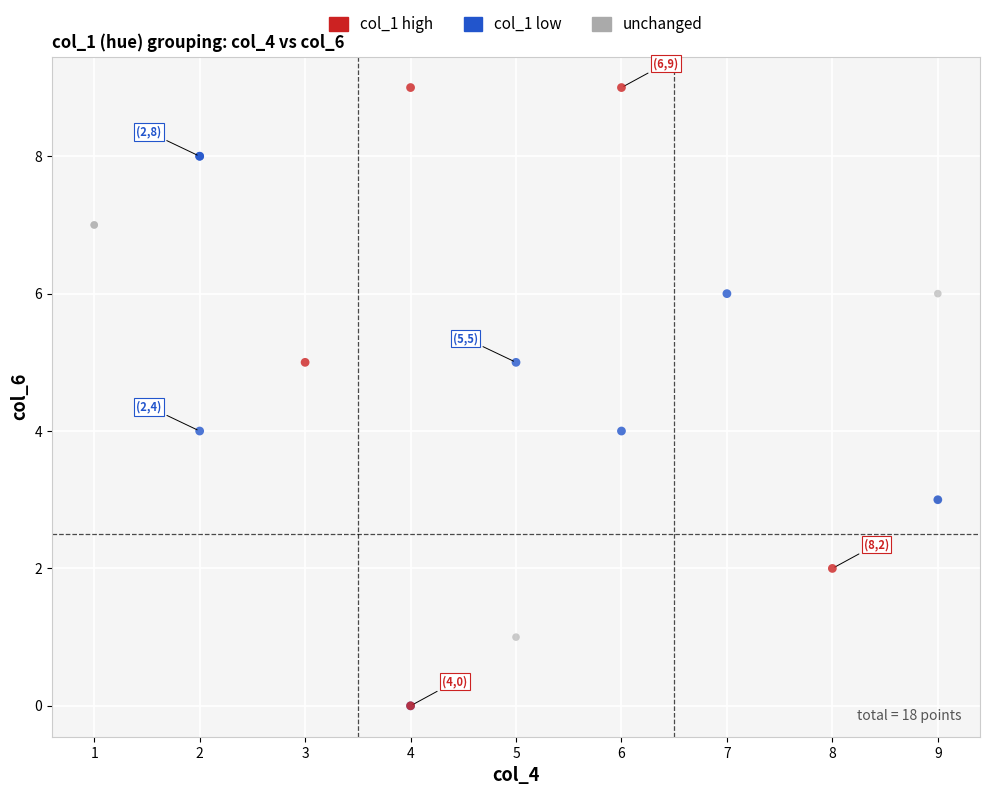

Which series contains the highest Y value?

col_1 high